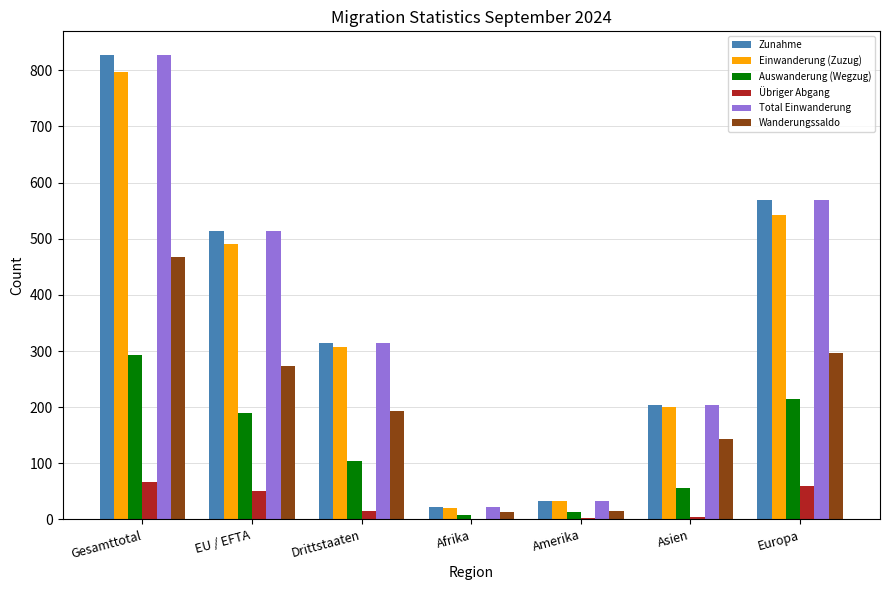

What is the sum of all Auswanderung (Wegzug) values?

878